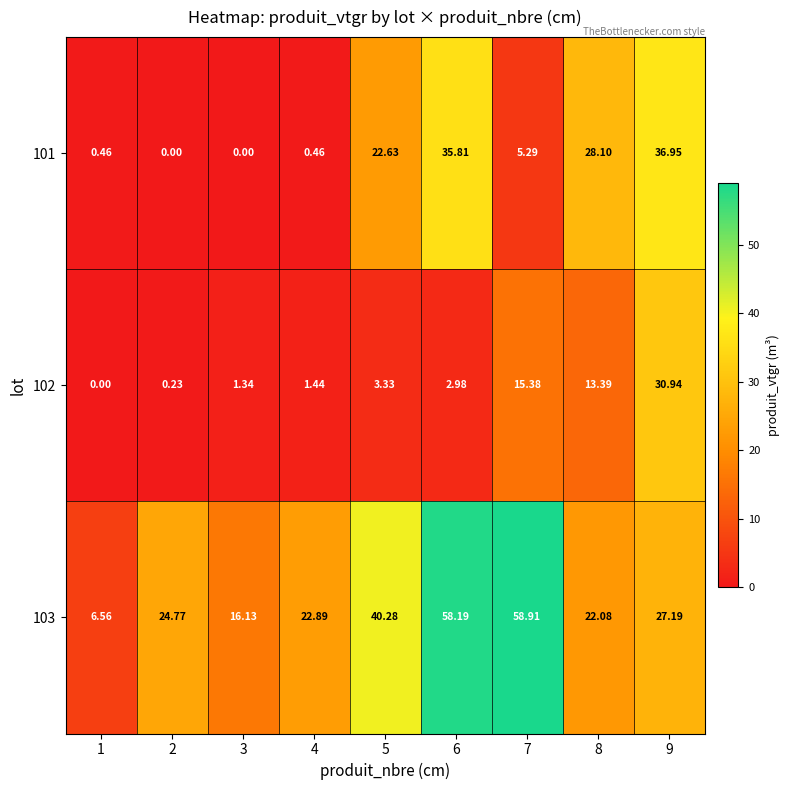

Is the value of 102 at 6 greater than the value of 103 at 1?

No